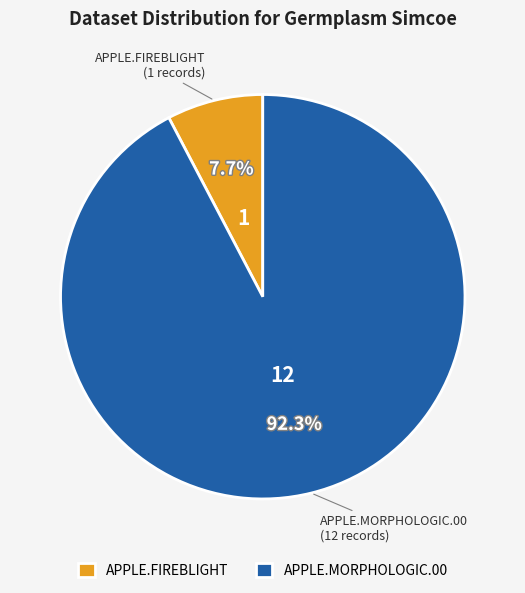

To the nearest percent, what is the difference between the largest and smallest slice percentages?

85%